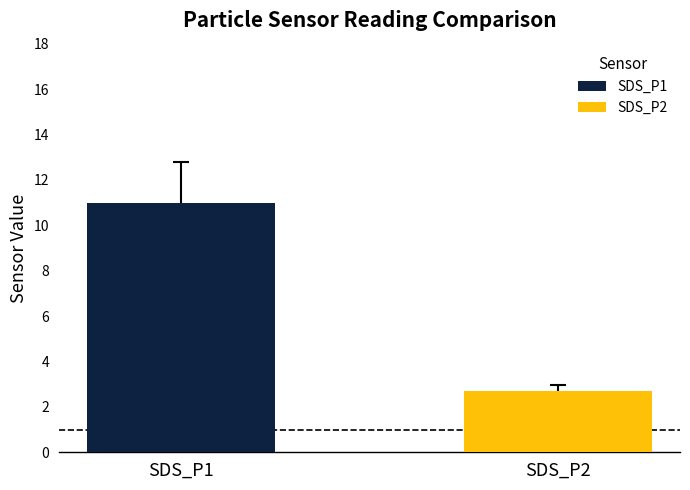

Which series has the largest range (max minus min)?

SDS_P1